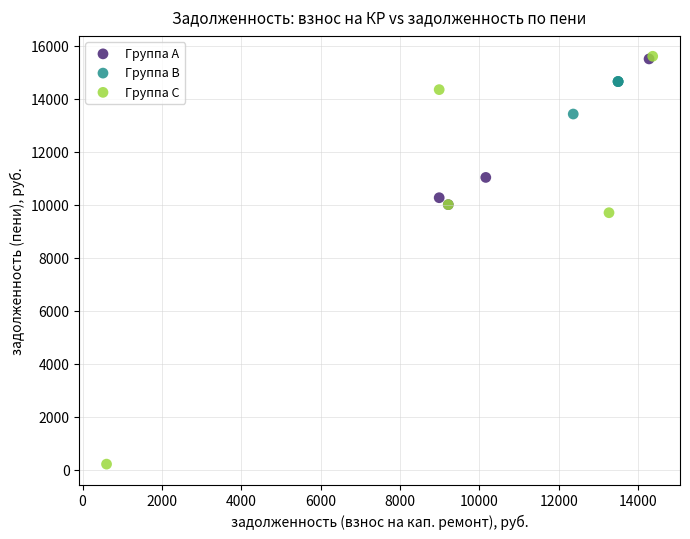

Which series contains the lowest Y value?

Группа C